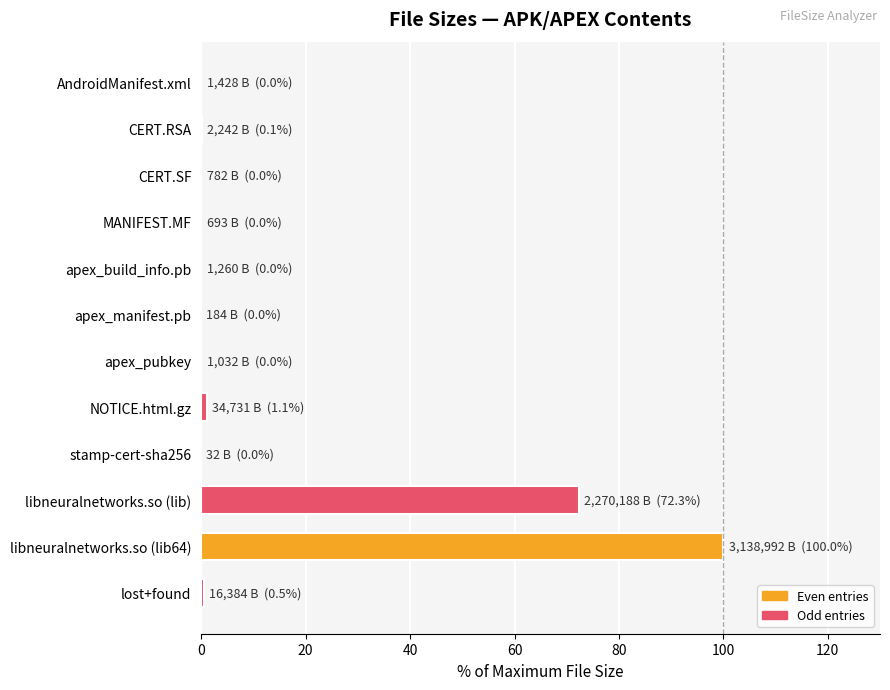

Where is the data nearest to the value 50?

libneuralnetworks.so (lib)